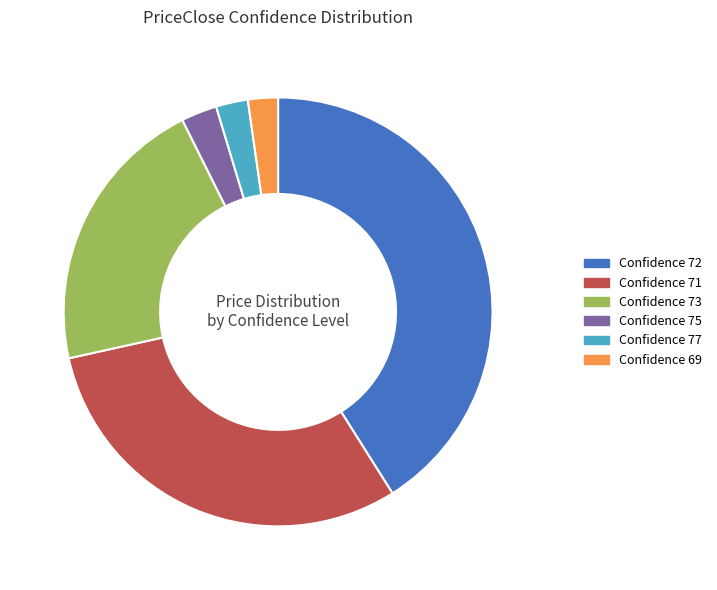

Is there any slice that represents more than half of the pie?

No